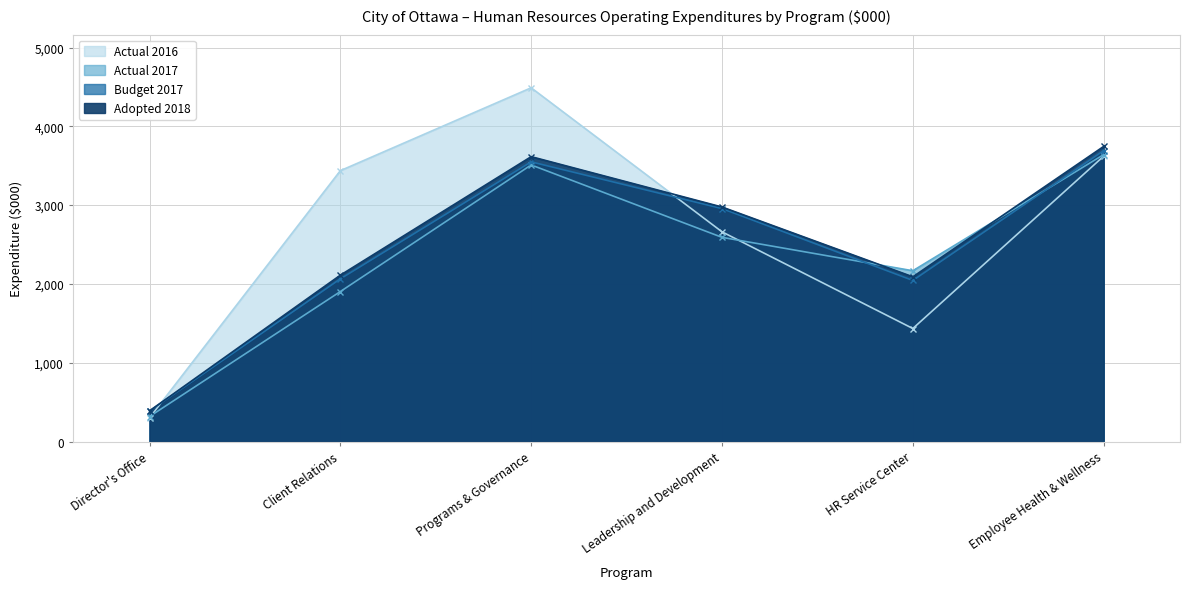

The value of Actual 2017 at Programs & Governance is 3510. True or false?

True